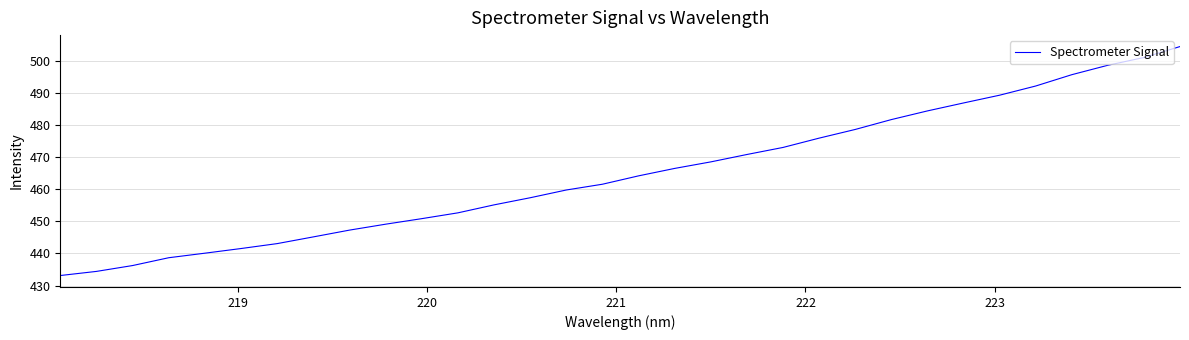

What is the minimum value shown in the chart?

433.1